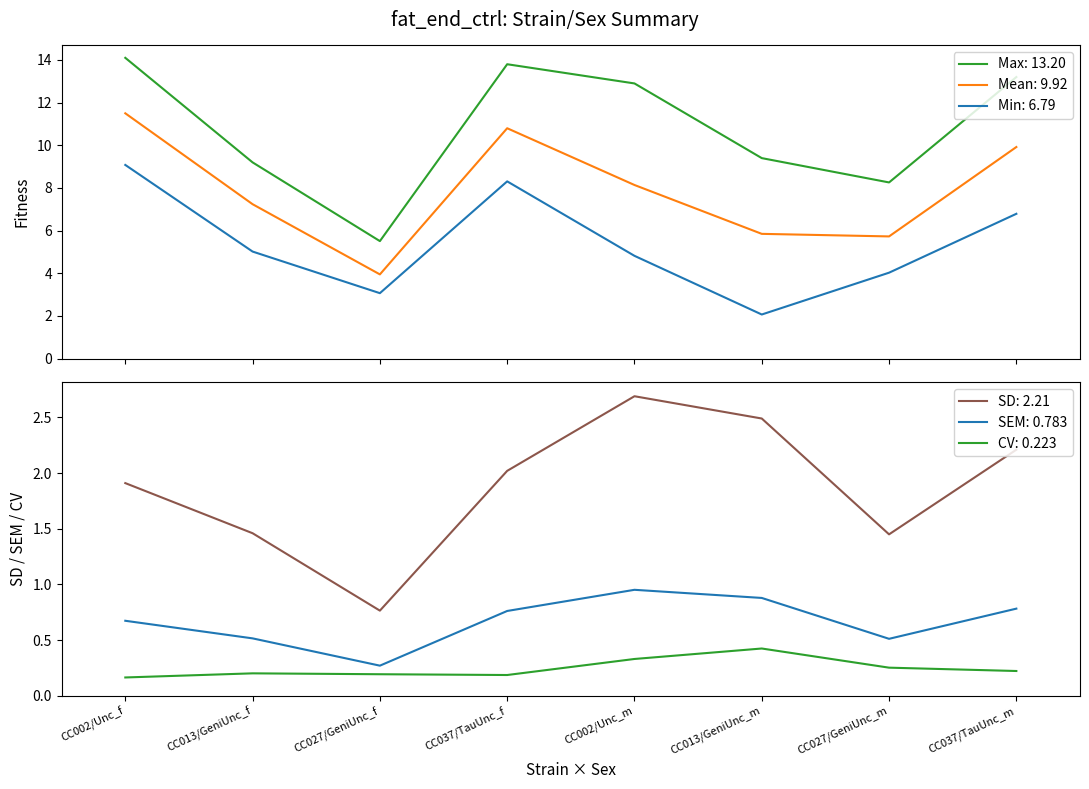

True or false: minval has a value of 6.8 at CC037/TauUnc_m.

True